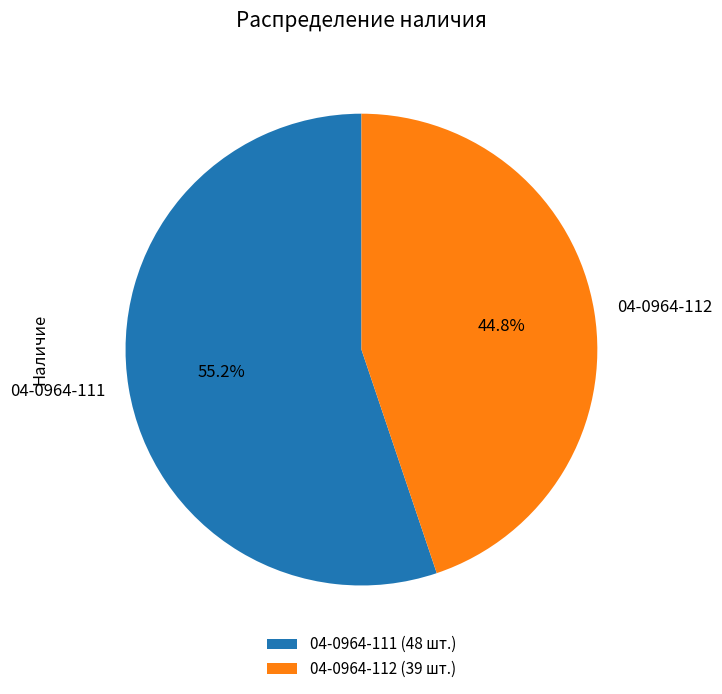

How many slices are in this pie chart?

2